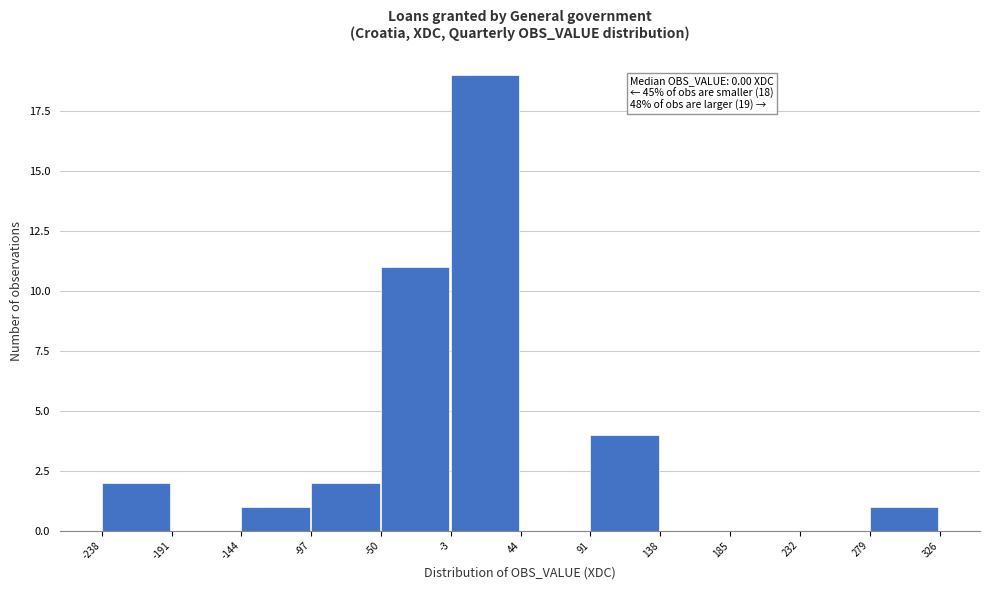

Over which range of the x-axis is the bar tallest?

-3 to 44